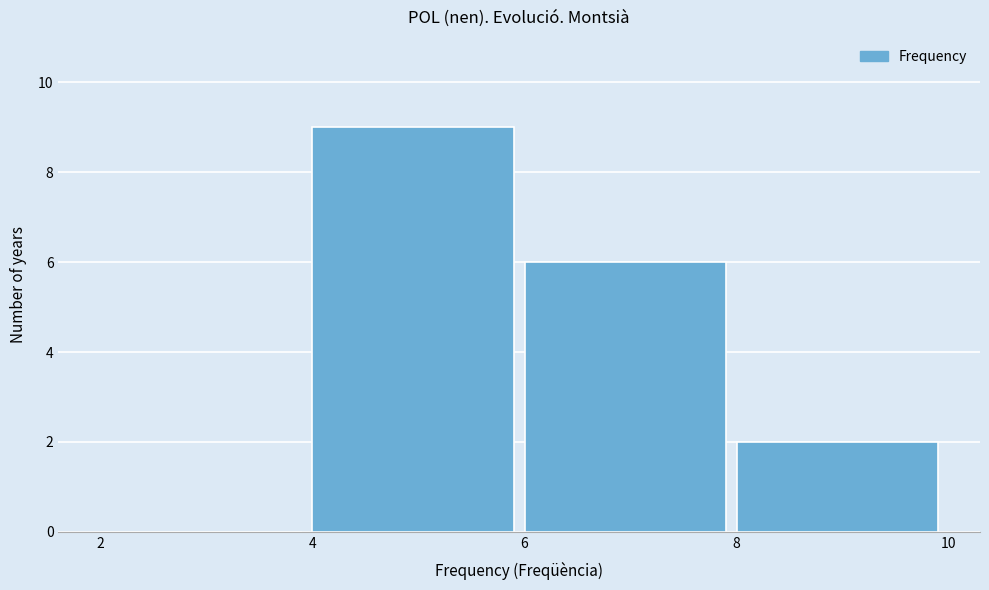

Which range on the x-axis has the tallest bar?

4 to 6